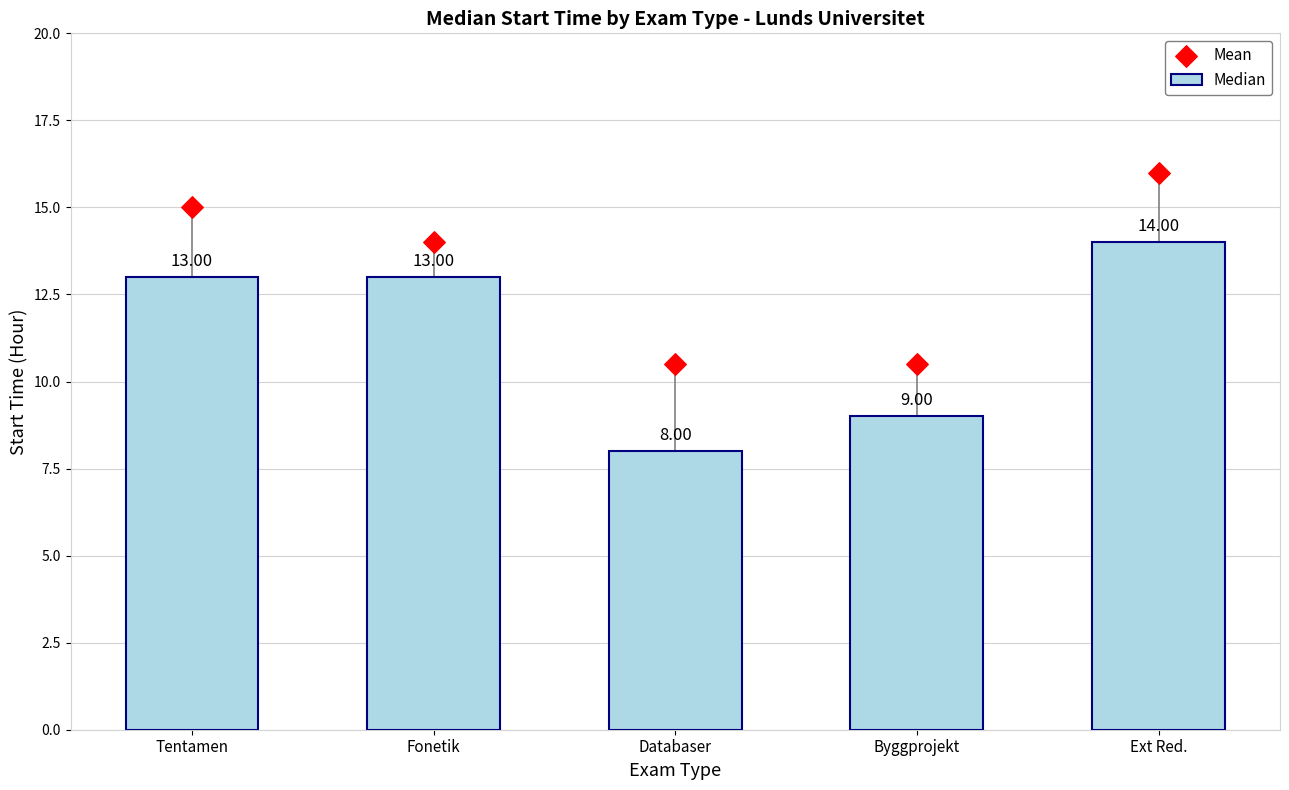

Is the value of Mean at Databaser greater than the value of Median at Databaser?

Yes